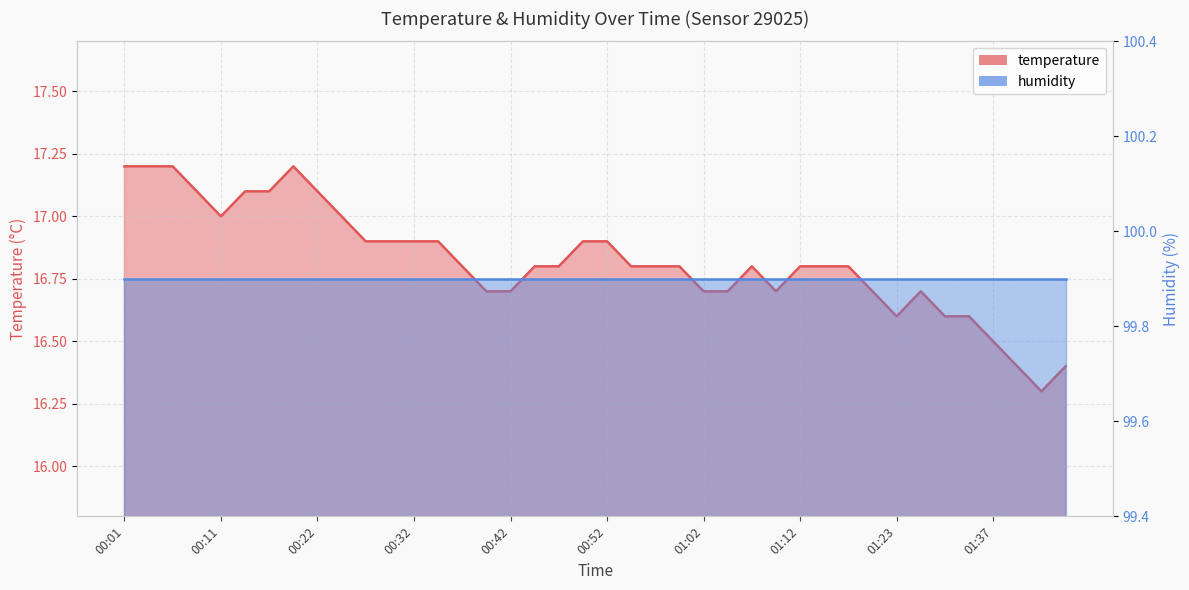

At which category does the chart reach its minimum across all series?

01:42